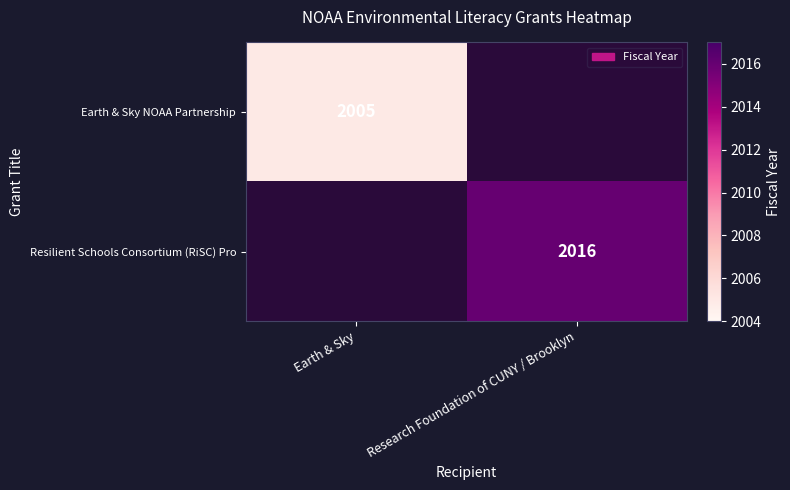

Is the value of Resilient Schools Consortium (RiSC) Pro at Research Foundation of CUNY / Brooklyn greater than the value of Earth & Sky NOAA Partnership at Earth & Sky?

Yes